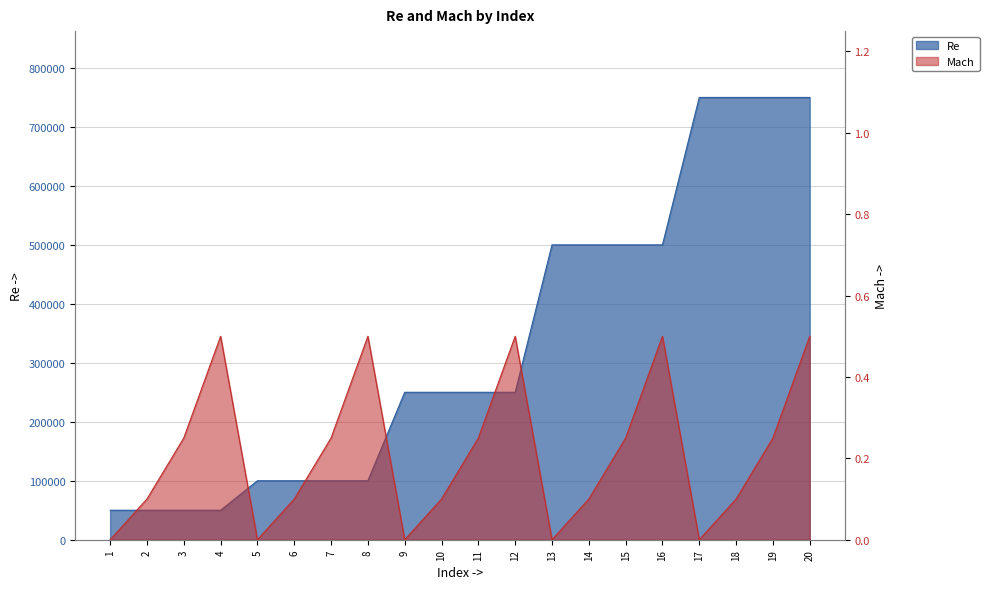

Reading right to left, list all the values displayed in this chart.

Re: 750000.0	750000.0	750000.0	750000.0	500000.0	500000.0	500000.0	500000.0	250000.0	250000.0	250000.0	250000.0	100000.0	100000.0	100000.0	100000.0	50000.0	50000.0	50000.0	50000.0
Mach: 0.5	0.2	0.1	0.0	0.5	0.2	0.1	0.0	0.5	0.2	0.1	0.0	0.5	0.2	0.1	0.0	0.5	0.2	0.1	0.0